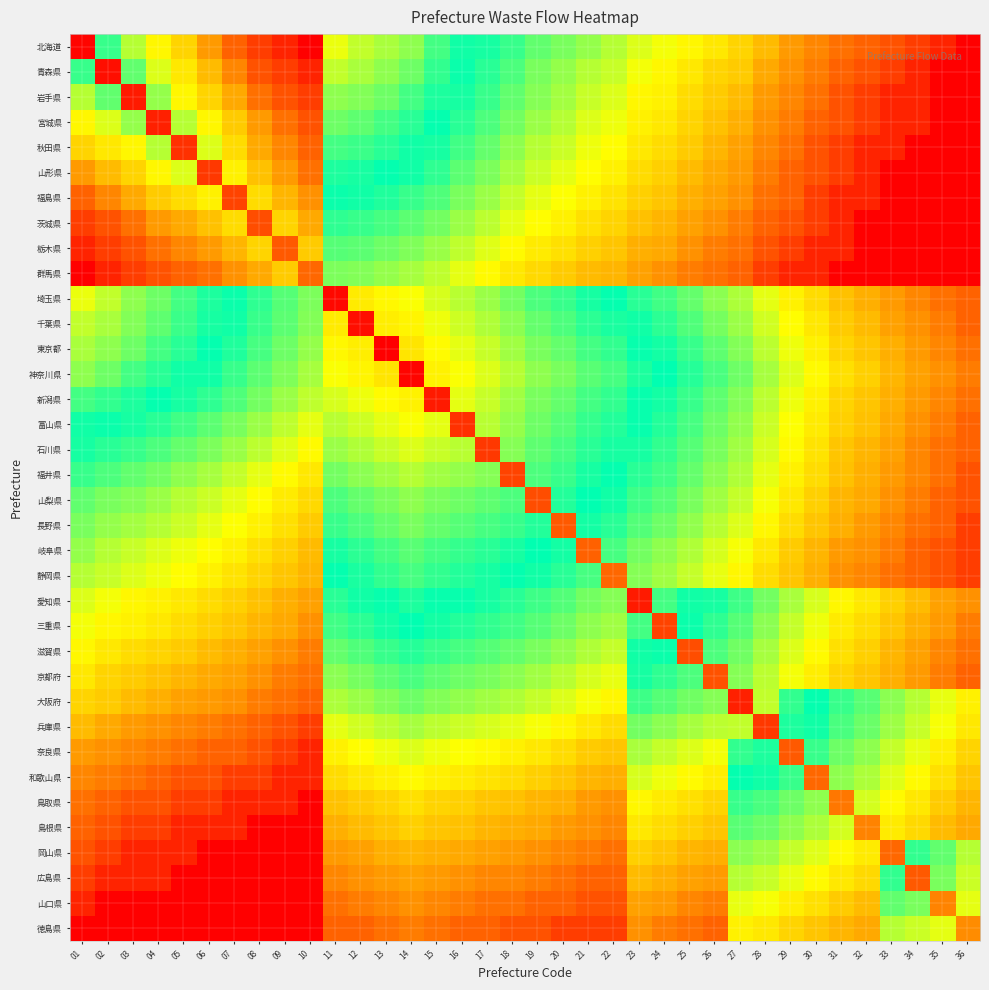

Count the number of categories in the chart.

36